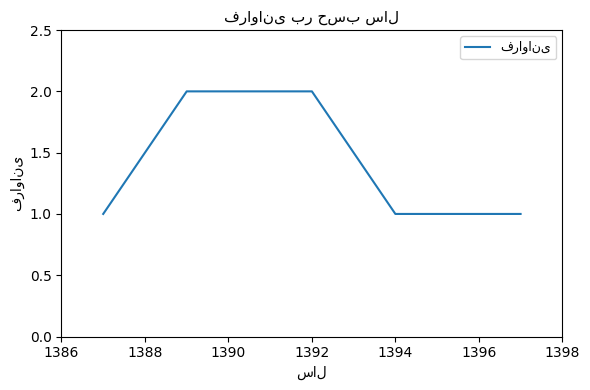

True or false: the data has more than 2 interior local peaks.

False